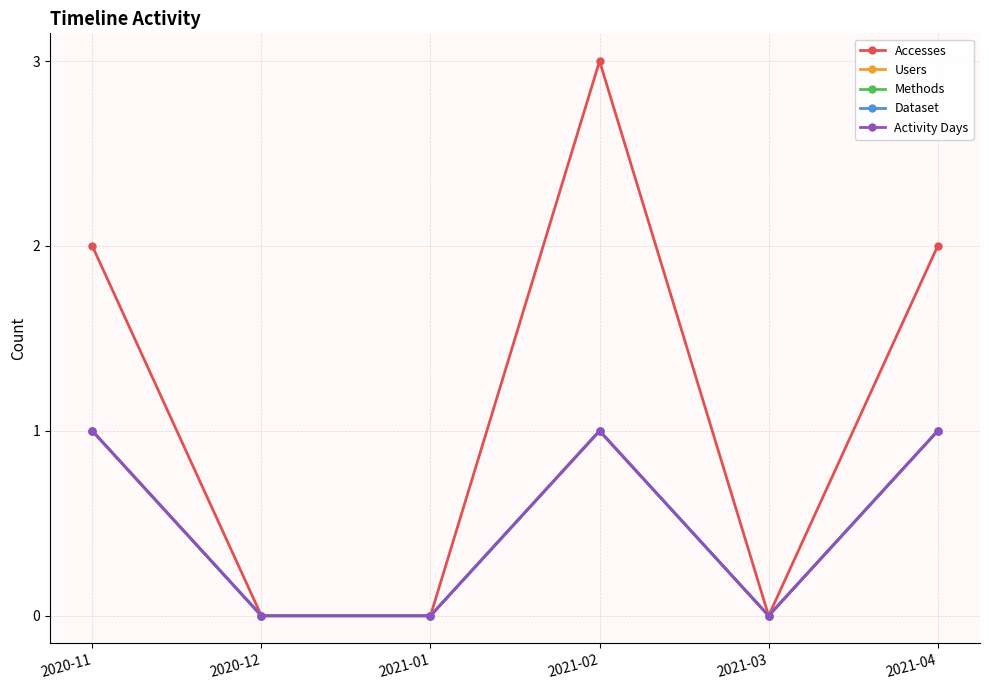

What is the greatest value displayed?

3